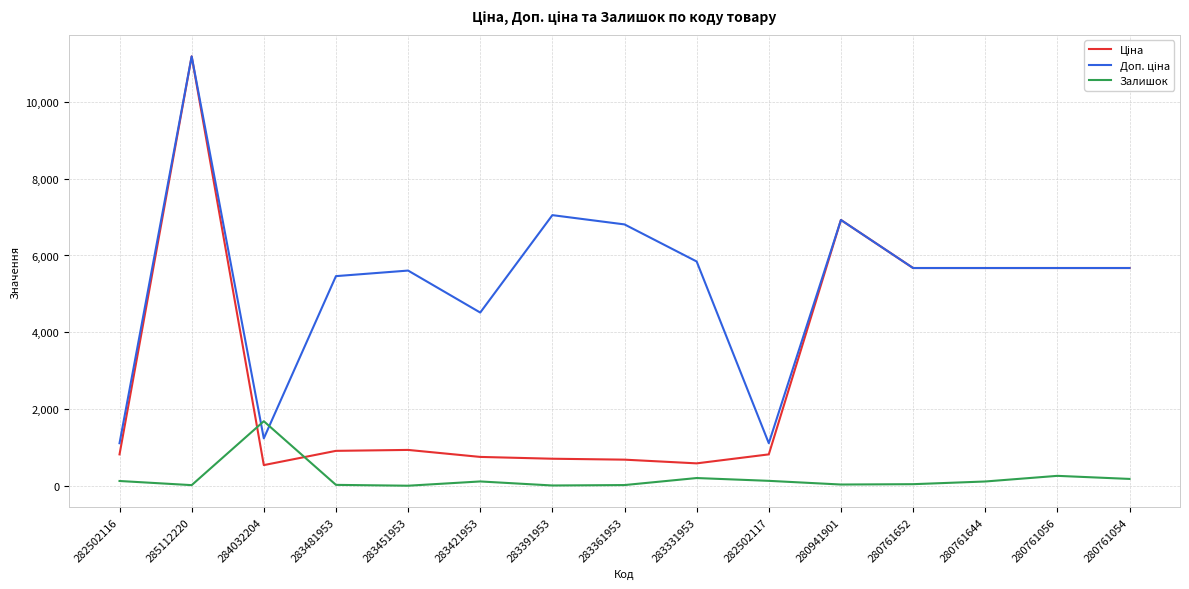

True or false: Залишок has a value of 42.0 at 280761652.

True